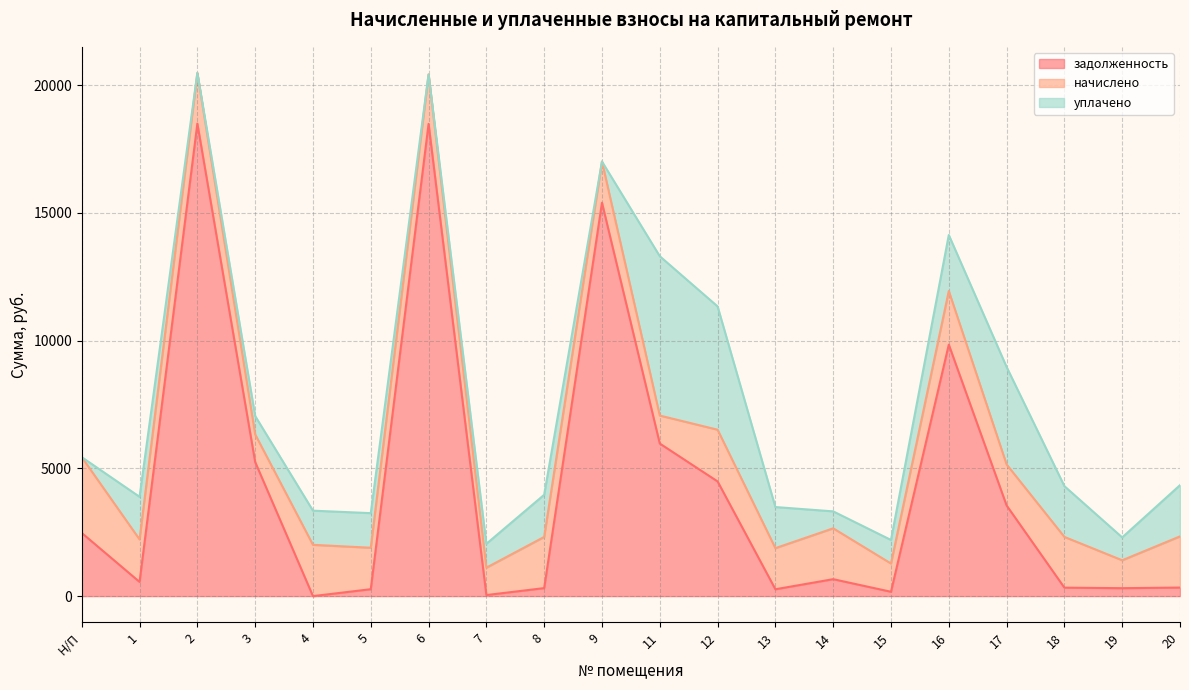

Between 2 and 19, which series saw the biggest shift?

задолженность